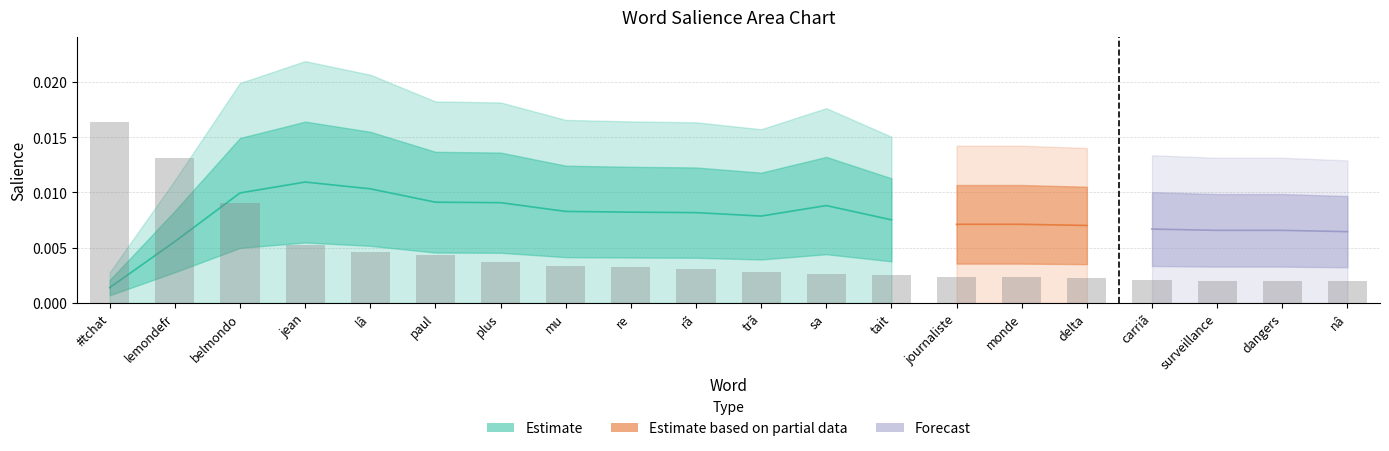

Count the number of categories in the chart.

20